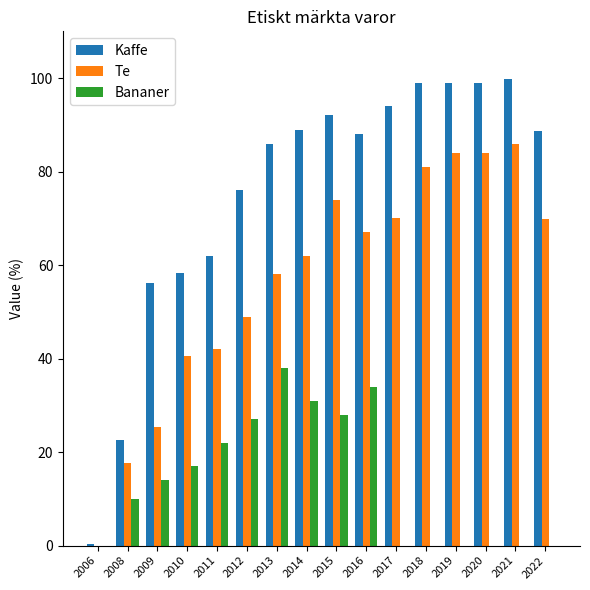

What is the highest value of the Bananer series?

38.0